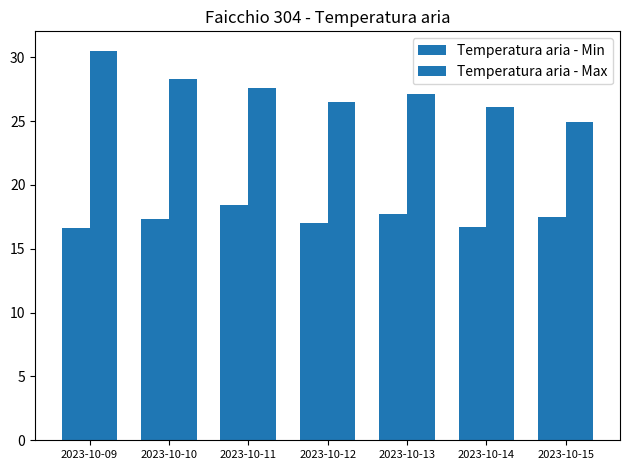

Count the number of categories in the chart.

7